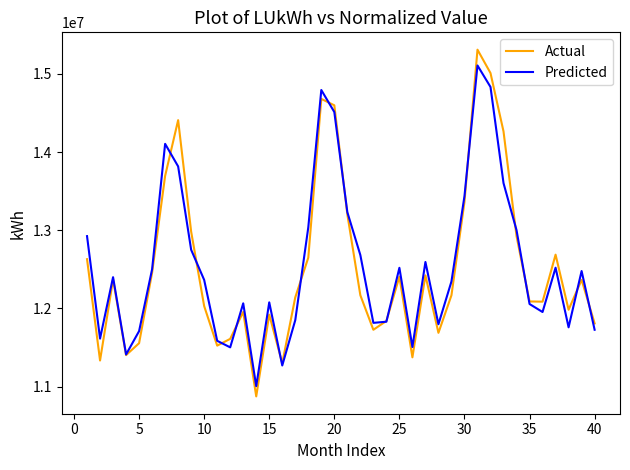

What is the lowest value of the Actual series?

10874740.4